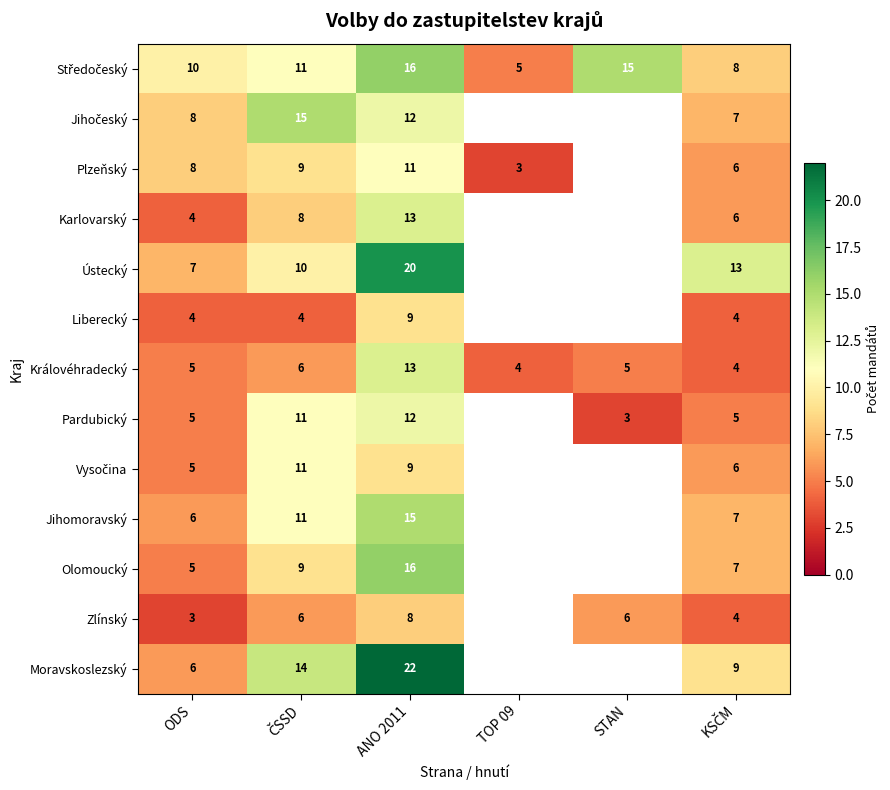

What is the total value across all series at ANO 2011?

176